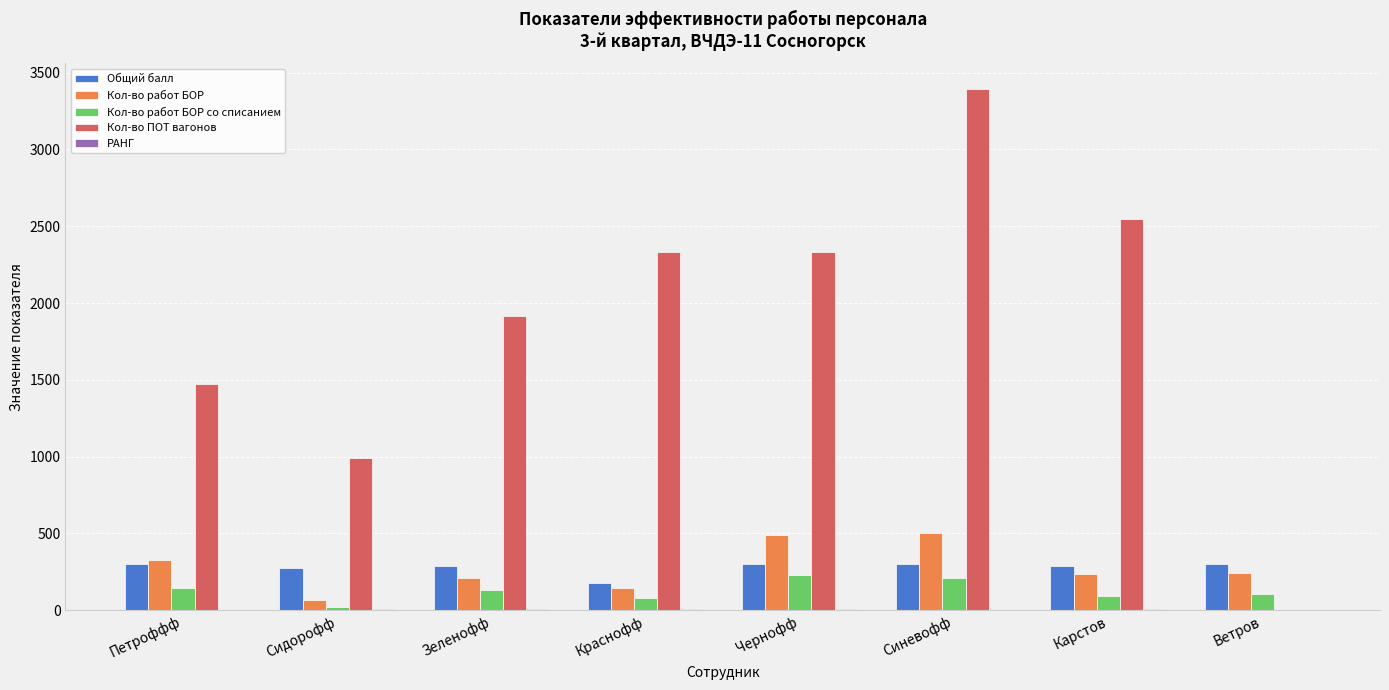

True or false: Общий балл has a value of 502.6 at Синевофф.

False